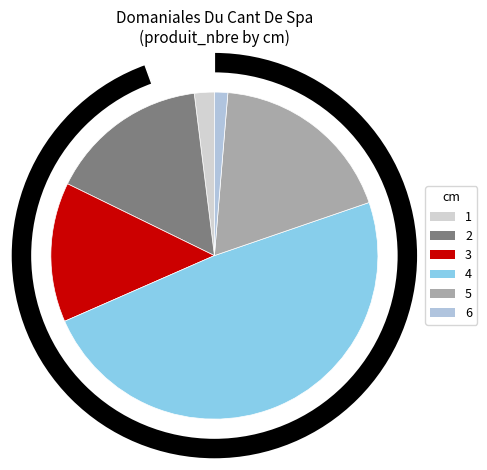

Count the number of slices in the pie.

6